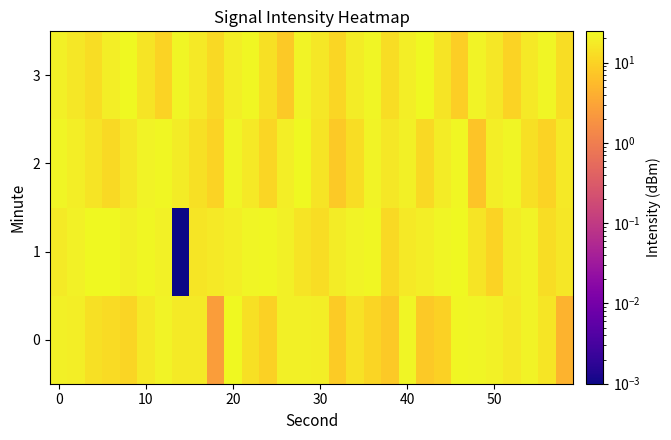

List the series in order of their peak value, highest first.

1, 2, 3, 0